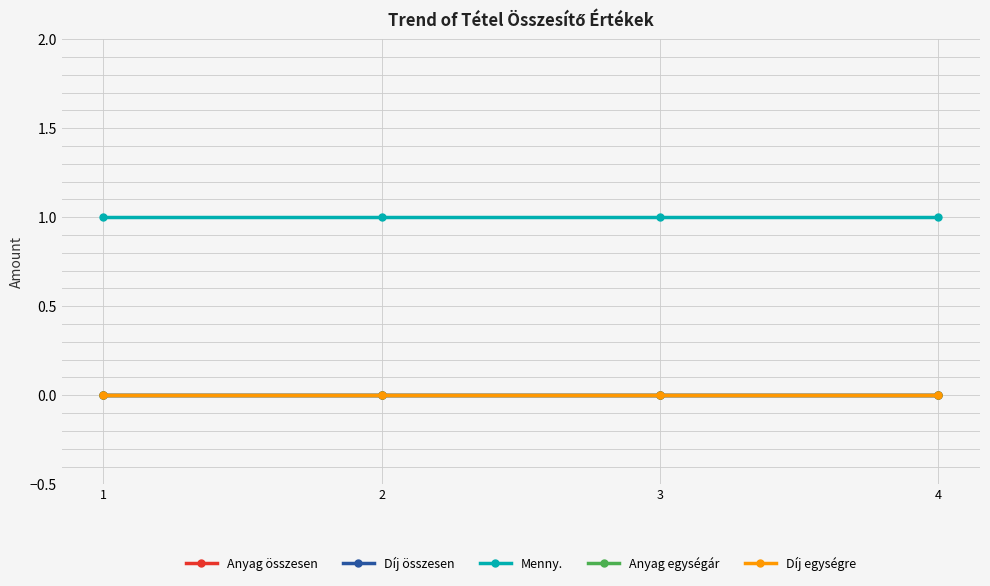

How many lines are shown in the chart?

5